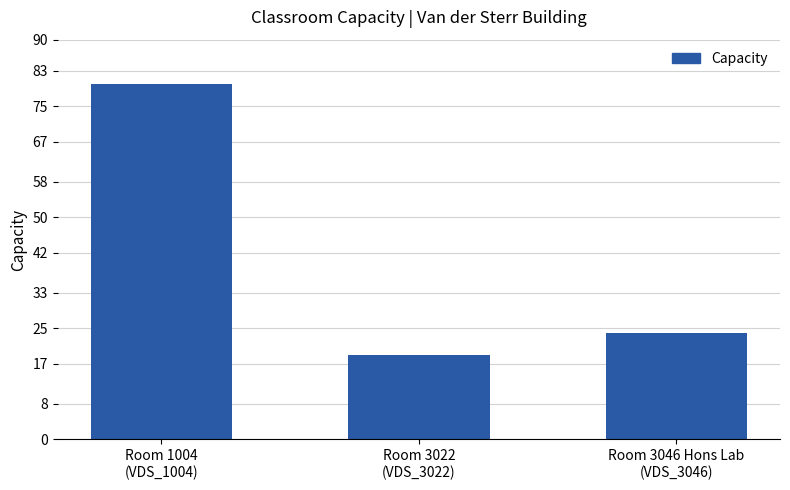

The value at Room 3022
(VDS_3022) is 5. True or false?

False